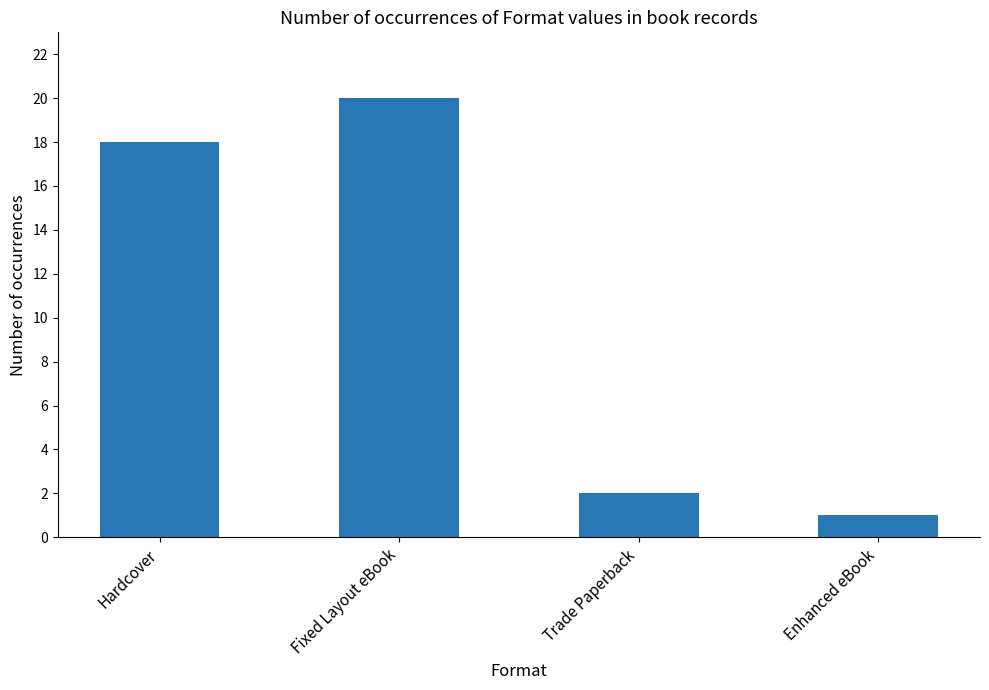

Is it true that the value at Enhanced eBook is 0?

False